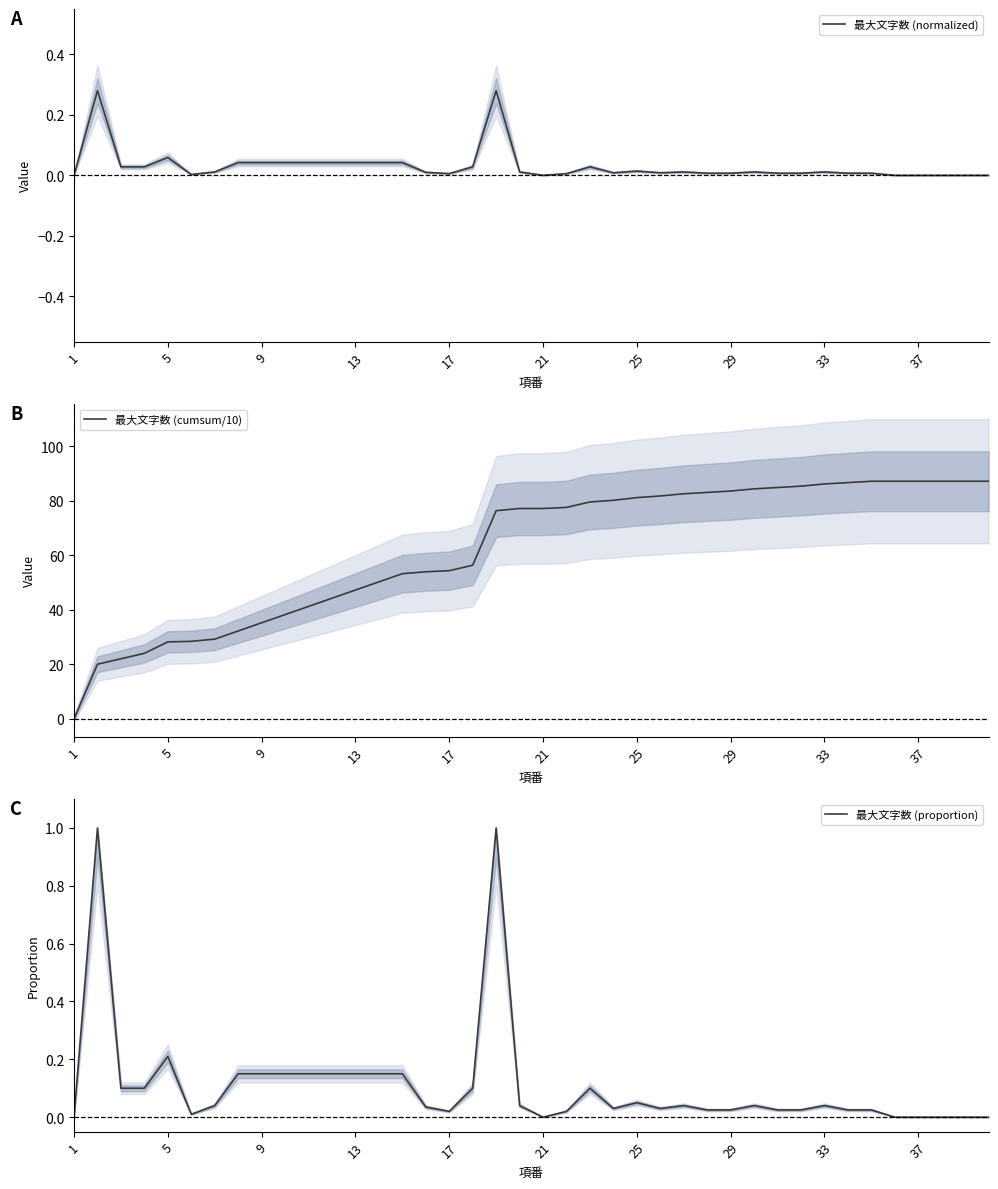

How many series are shown in this chart?

3